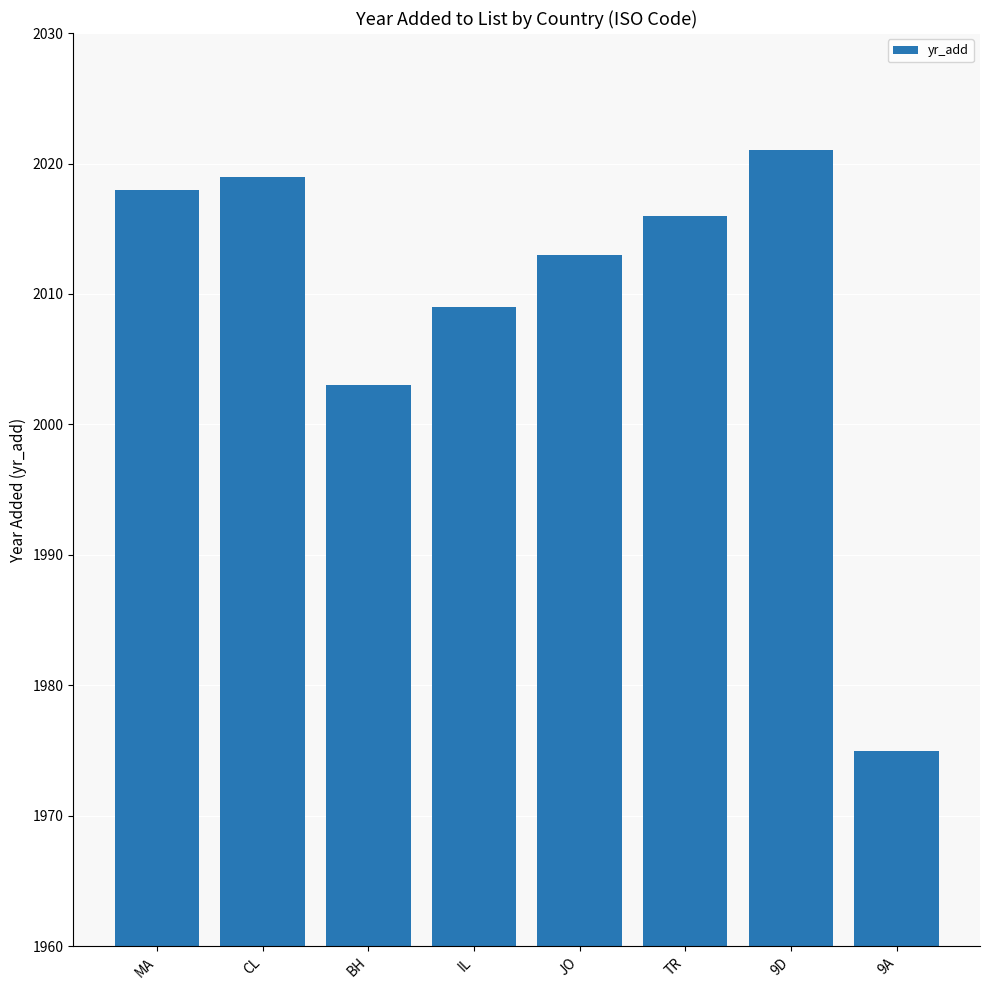

List the labels in order of value, largest first.

9D, CL, MA, TR, JO, IL, BH, 9A